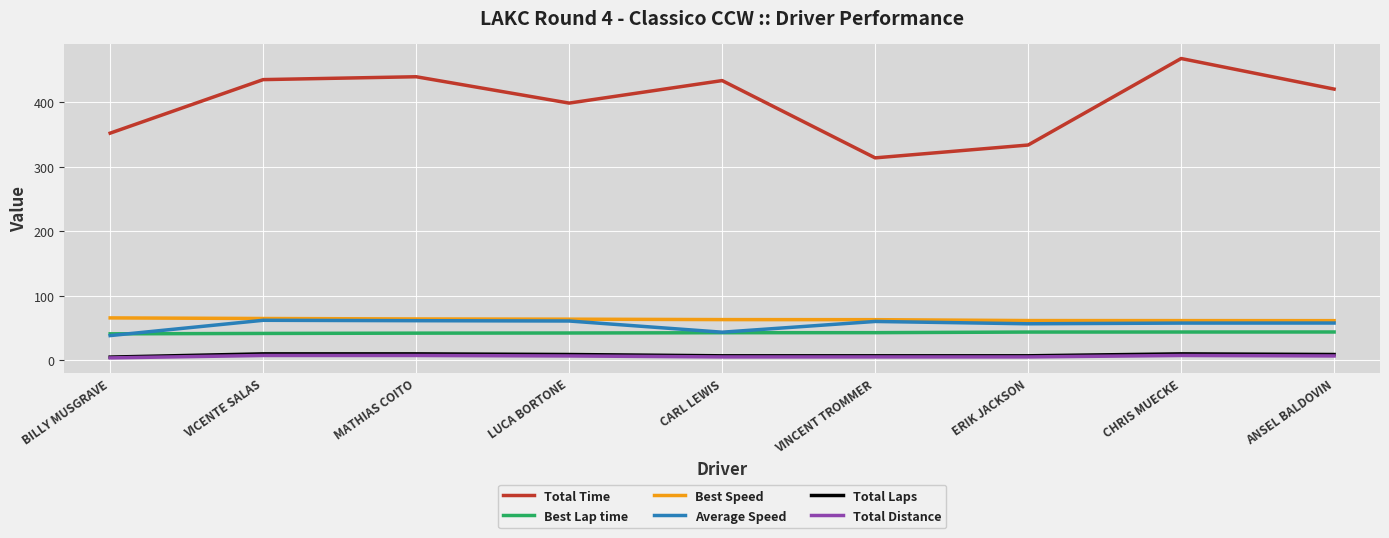

How many values in the Average Speed series are below 57?

3